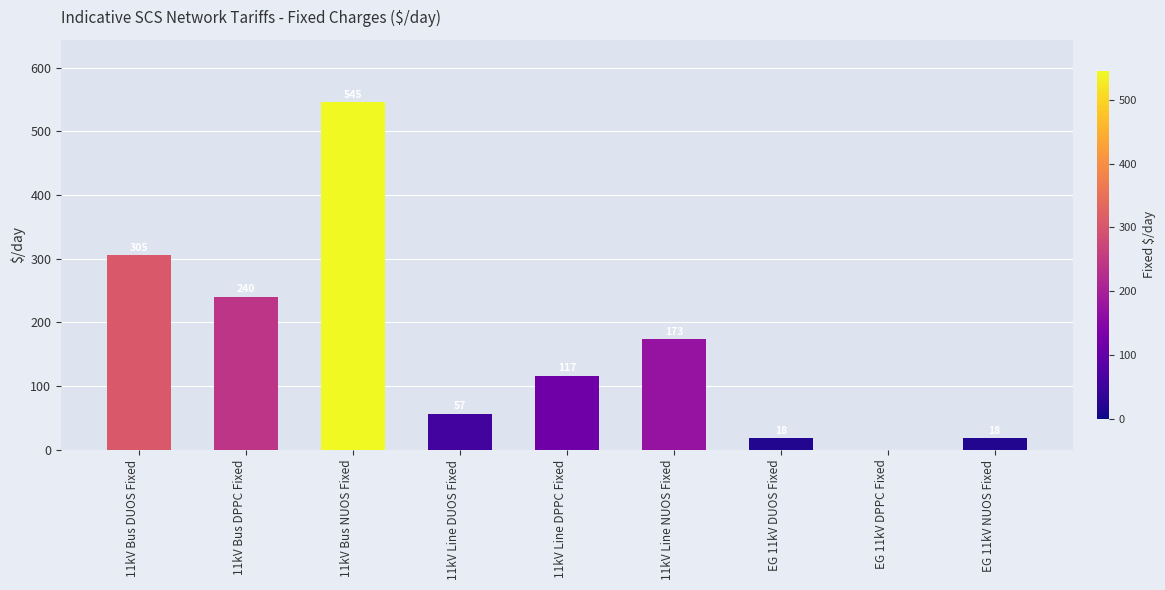

Does the chart contain stacked bars?

No